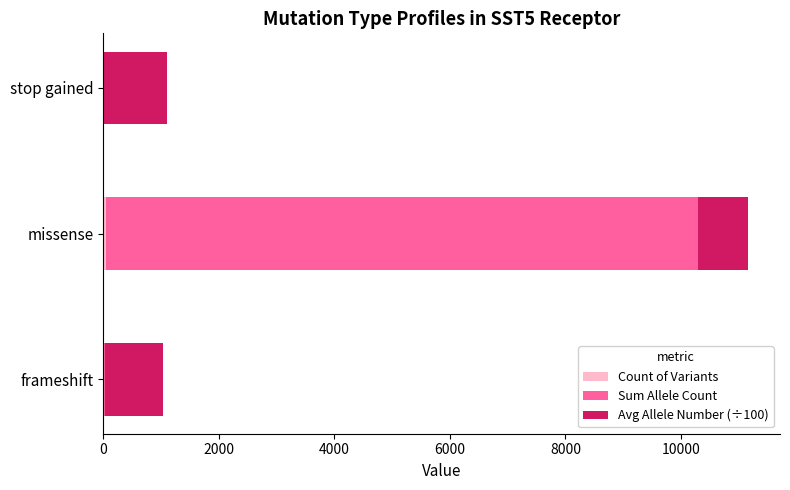

At which category is the sum across all series the highest?

missense